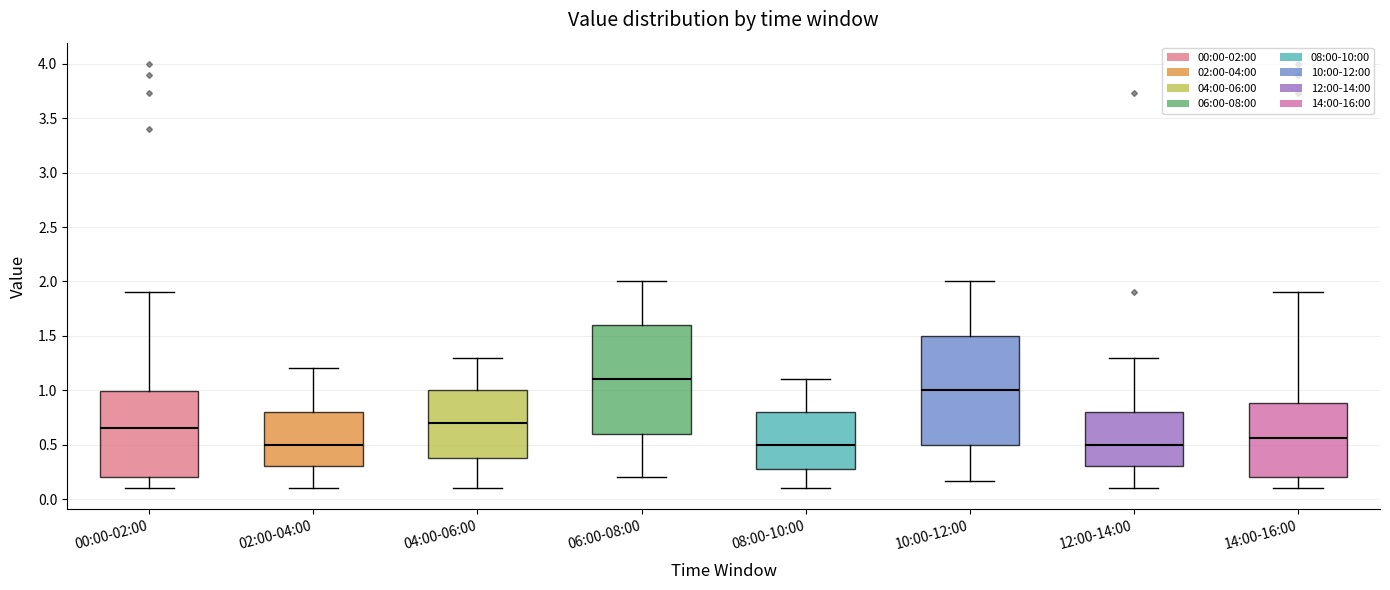

Where is the lower edge of the box for 10:00-12:00 on the y-axis? The values are not printed on the chart, so give them approximately, as read against the axis.

0.50